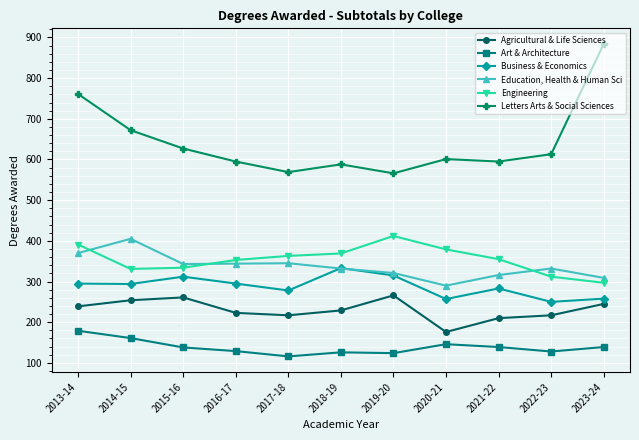

At 2016-17, list the series in order from smallest to largest.

Art & Architecture, Agricultural & Life Sciences, Business & Economics, Education, Health & Human Sci, Engineering, Letters Arts & Social Sciences